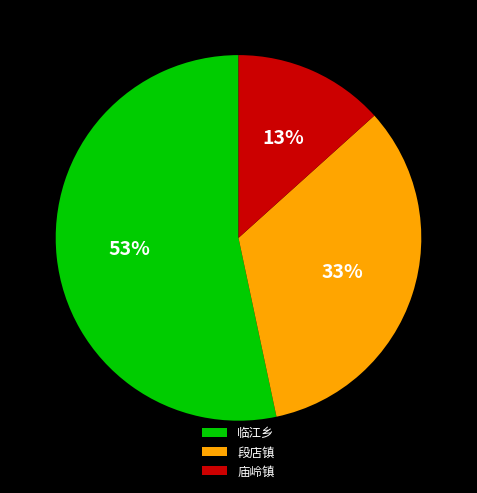

Combined, do 段店镇 and 临江乡 account for over 50%?

Yes